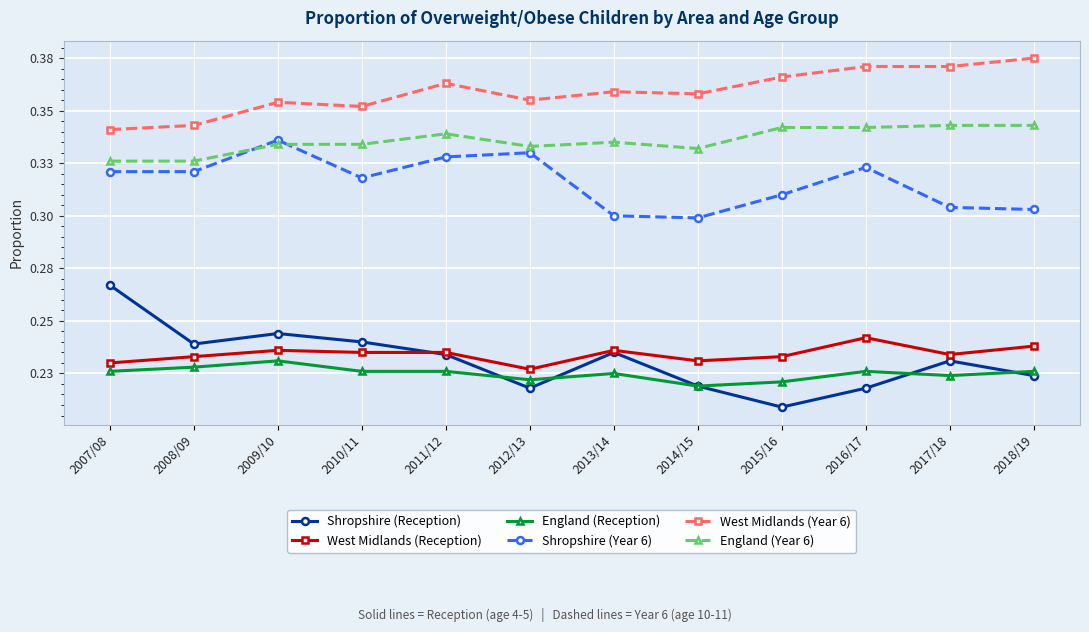

At which category does England (Reception) reach its first local peak?

2009/10